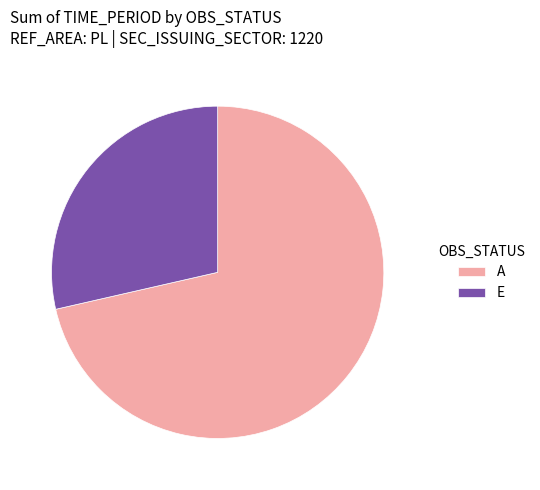

What is the smallest slice in the pie chart?

E